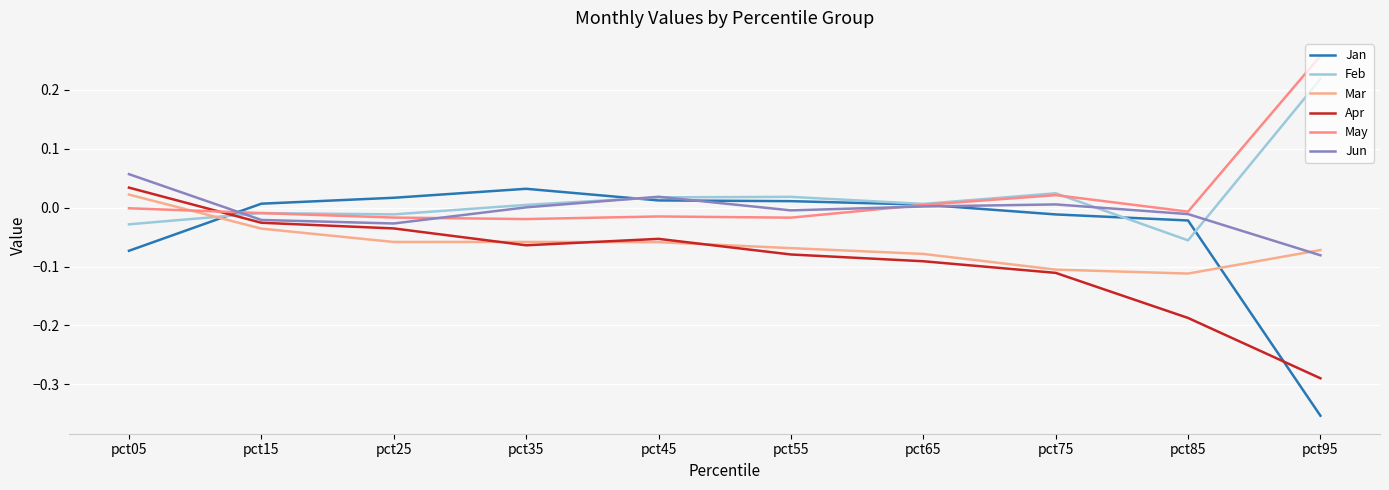

Where do May and Apr first cross each other?

pct05 and pct15